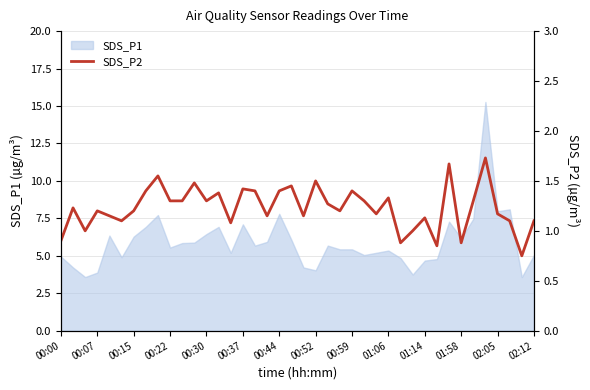

What is the maximum value for SDS_P1?

15.3